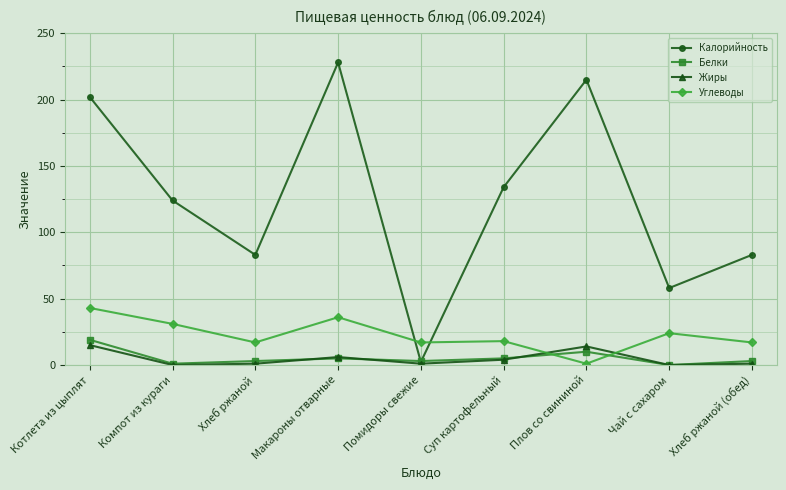

Where is Белки nearest to the value 9?

Плов со свининой